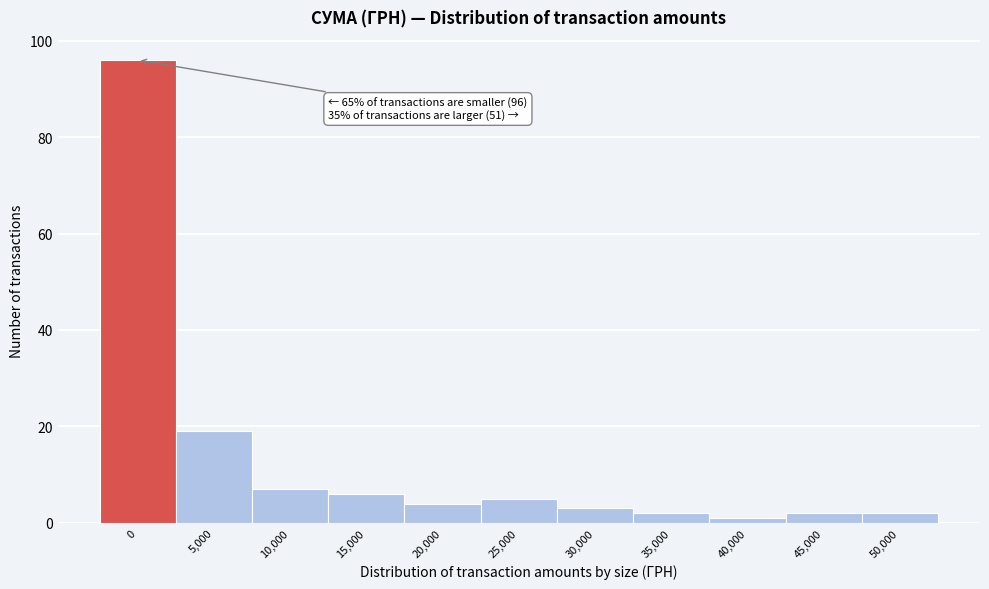

Reading right to left, transcribe all the data shown in this chart.

2	2	1	2	3	5	4	6	7	19	96